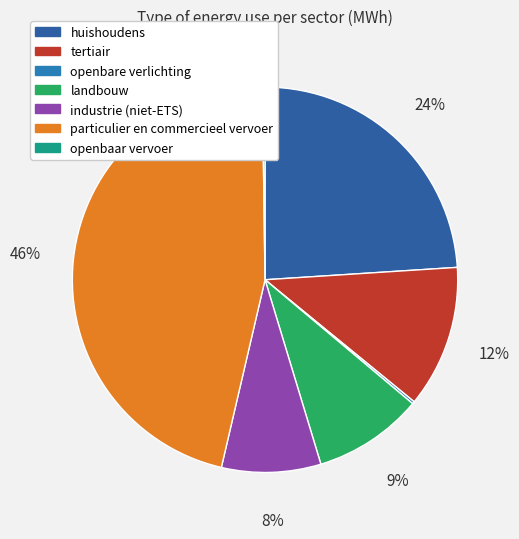

Approximately how many times larger is the value at huishoudens compared to openbare verlichting?

118.5